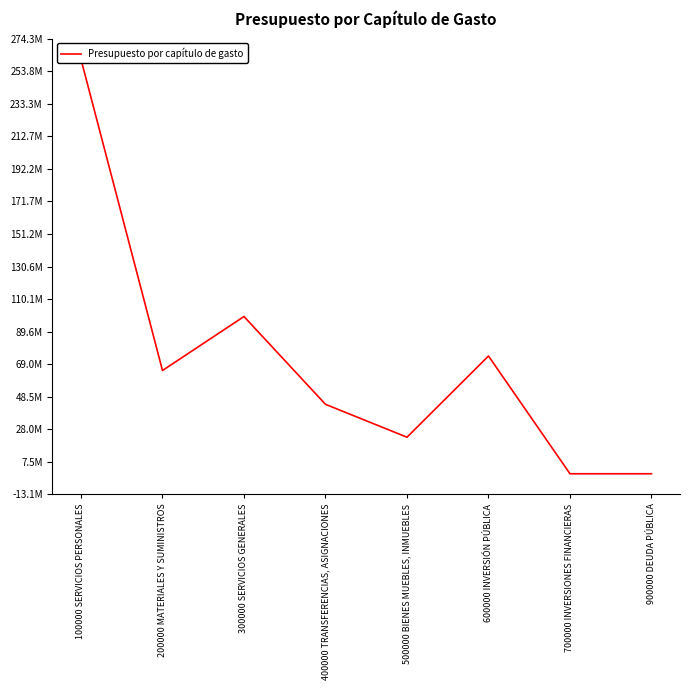

What position from the right is 300000 SERVICIOS GENERALES?

6